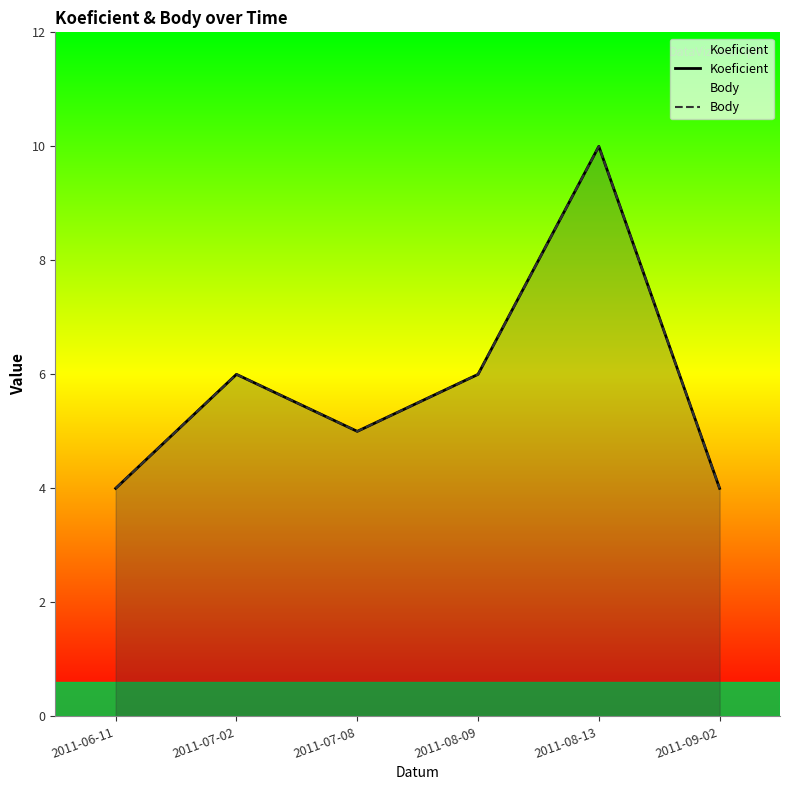

Which label corresponds to the largest value in the chart?

2011-08-13